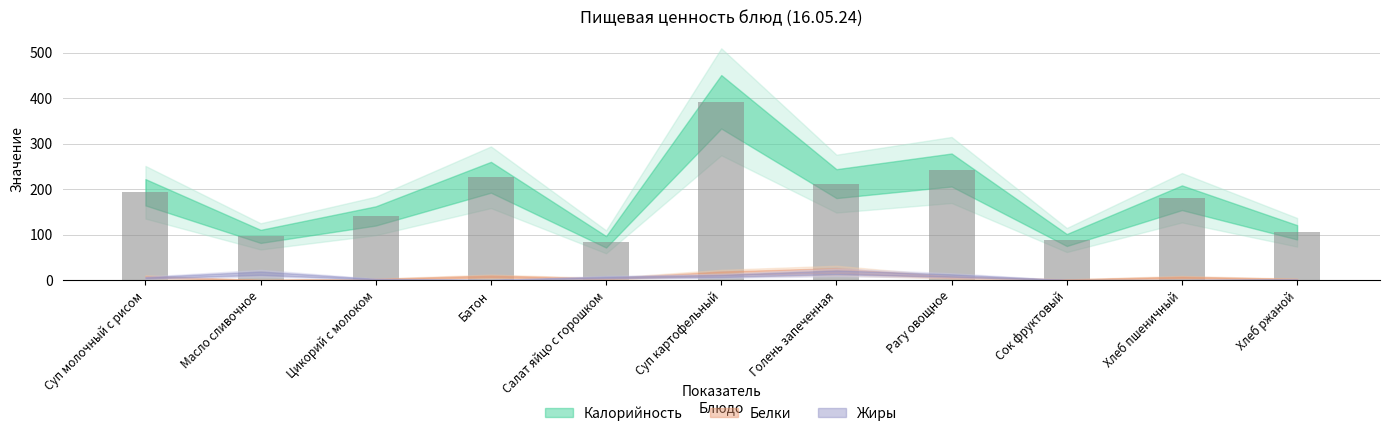

How many bars are there in total?

11